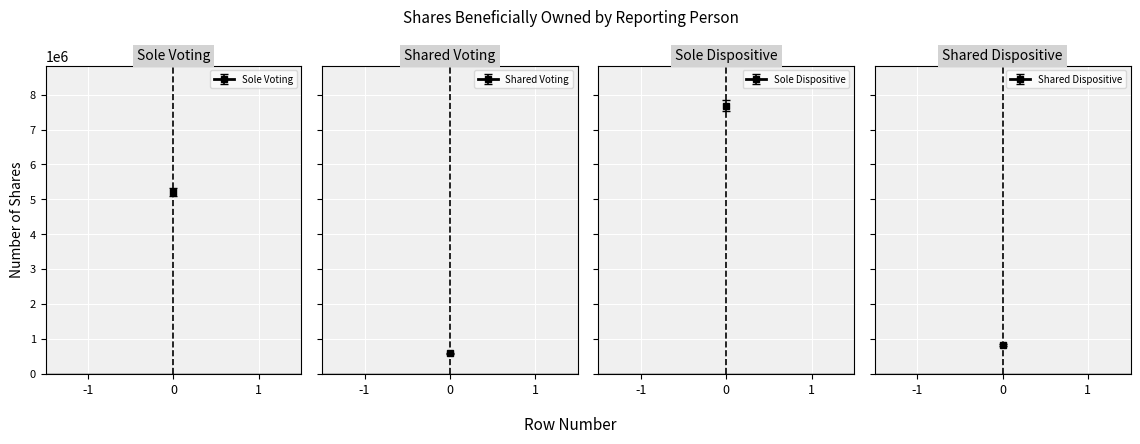

Reading left to right, what are all the values shown in this chart?

5=5207739	6=574048	7=7683917	8=815982